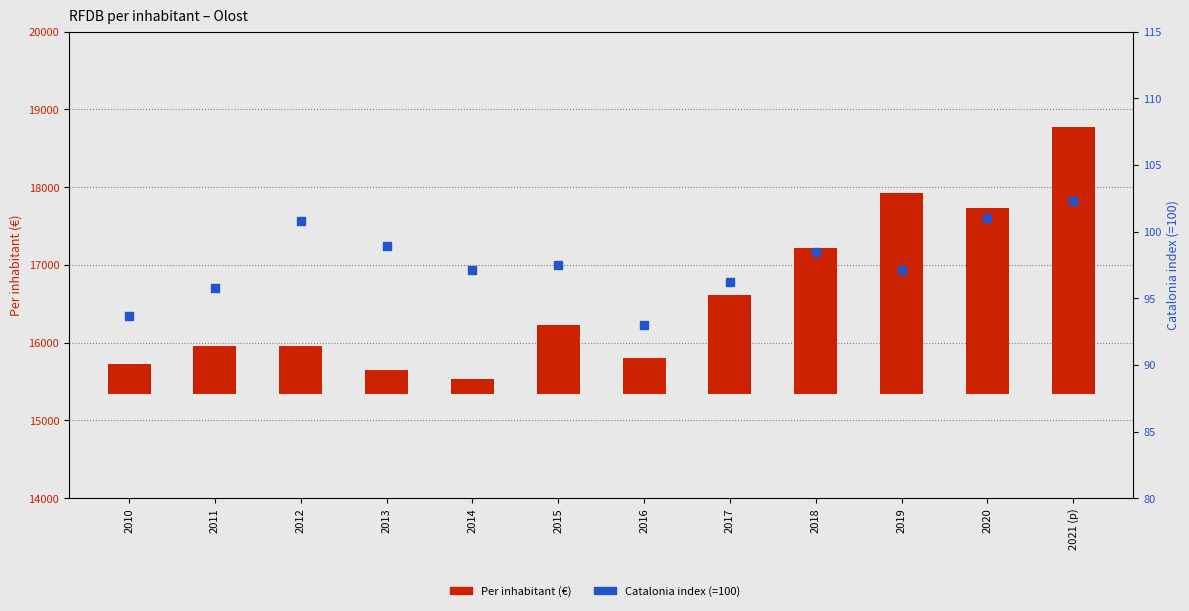

Is the value of Catalonia index (=100) at 2014 greater than the value of Per inhabitant (€) at 2019?

No